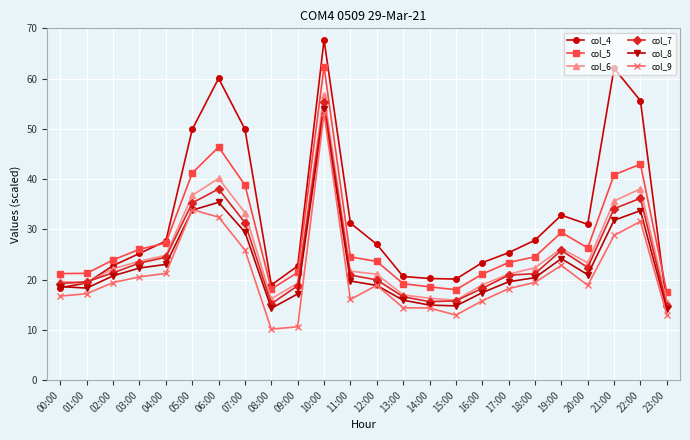

True or false: col_6 has more than 0 points higher than both neighbors.

True